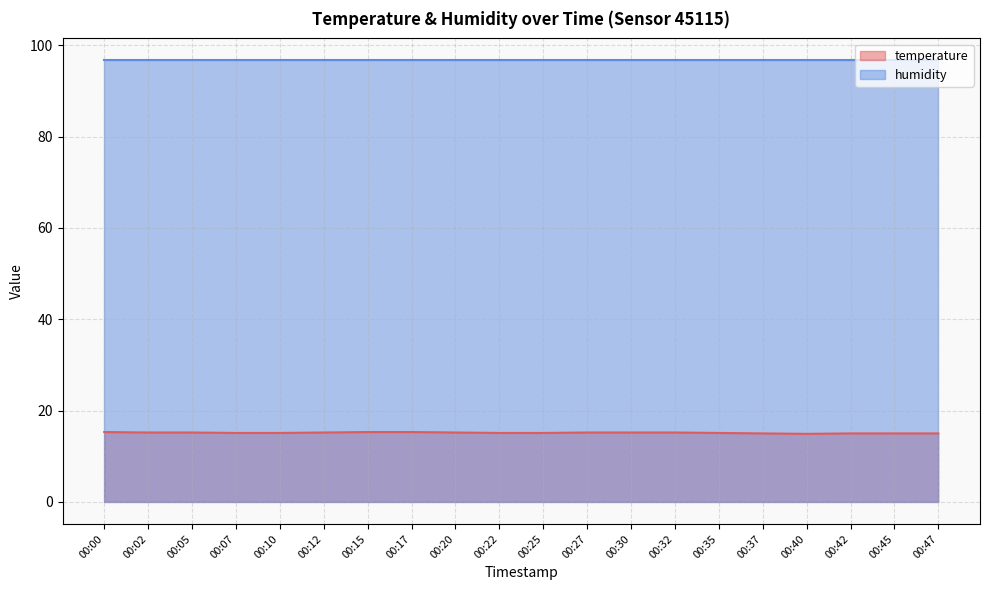

Where is the data nearest to the value 15?

00:37